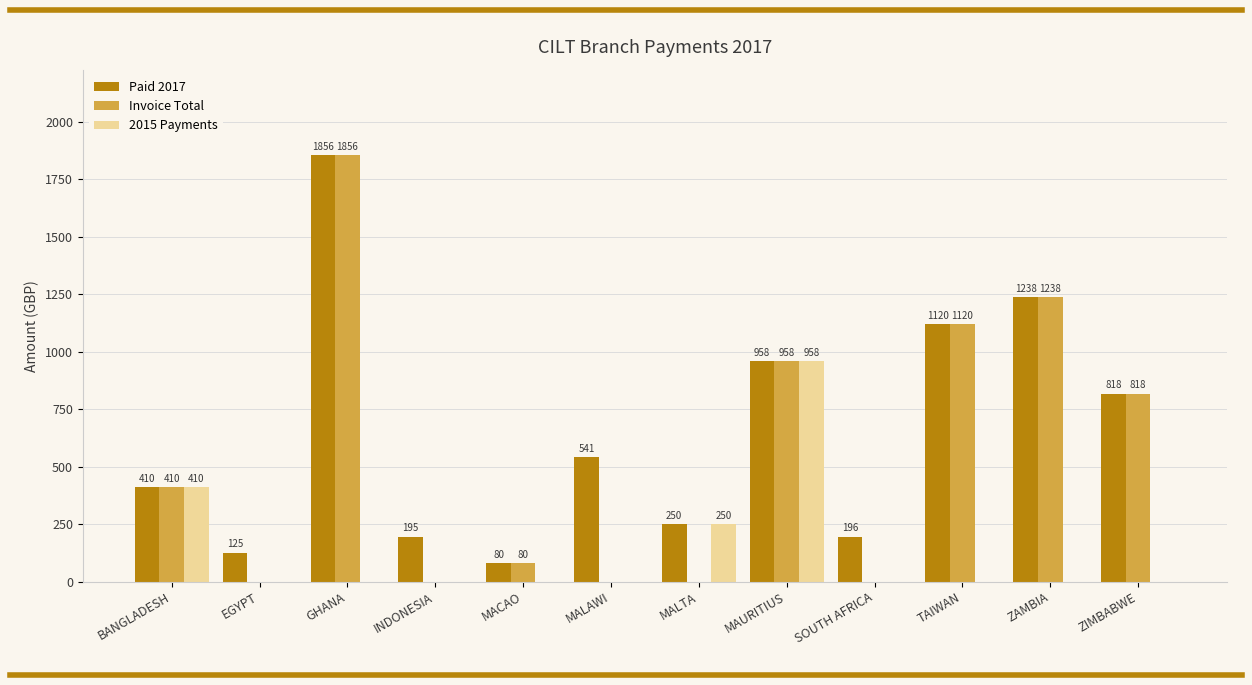

The value of Paid 2017 at EGYPT is 125.3. True or false?

True